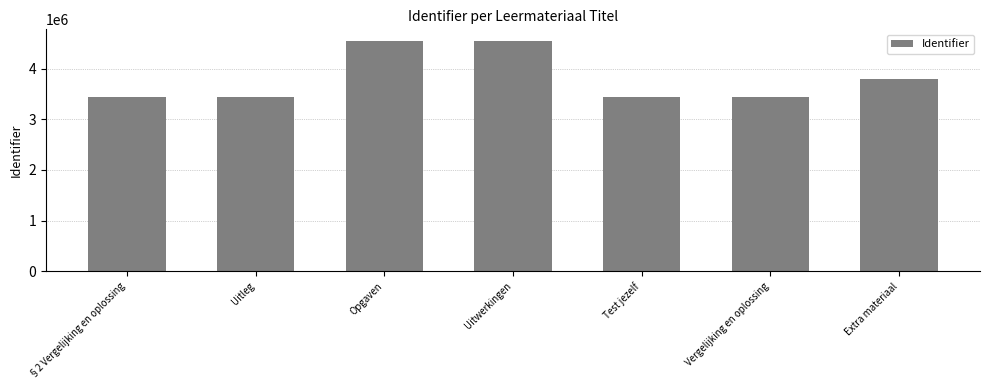

What position from the right is Opgaven?

5